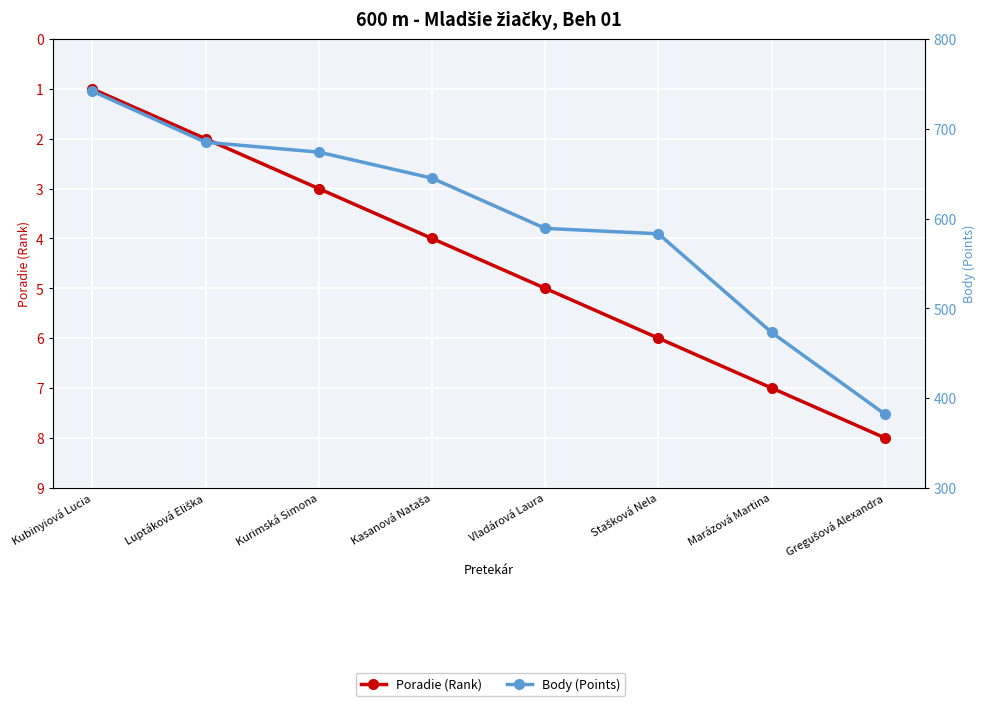

Is the value of Poradie (Rank) at Luptáková Eliška greater than the value of Body (Points) at Gregušová Alexandra?

No